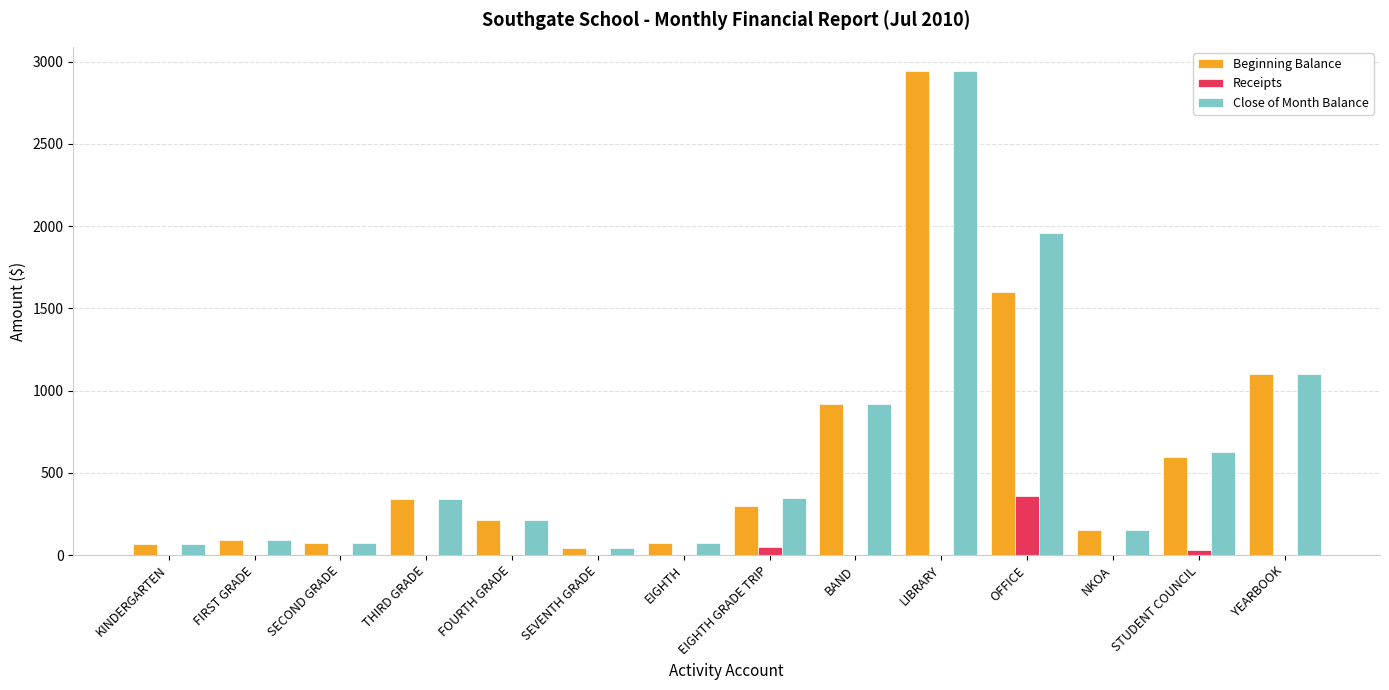

What is the sum of the Close of Month Balance values at EIGHTH GRADE TRIP and EIGHTH?

418.3